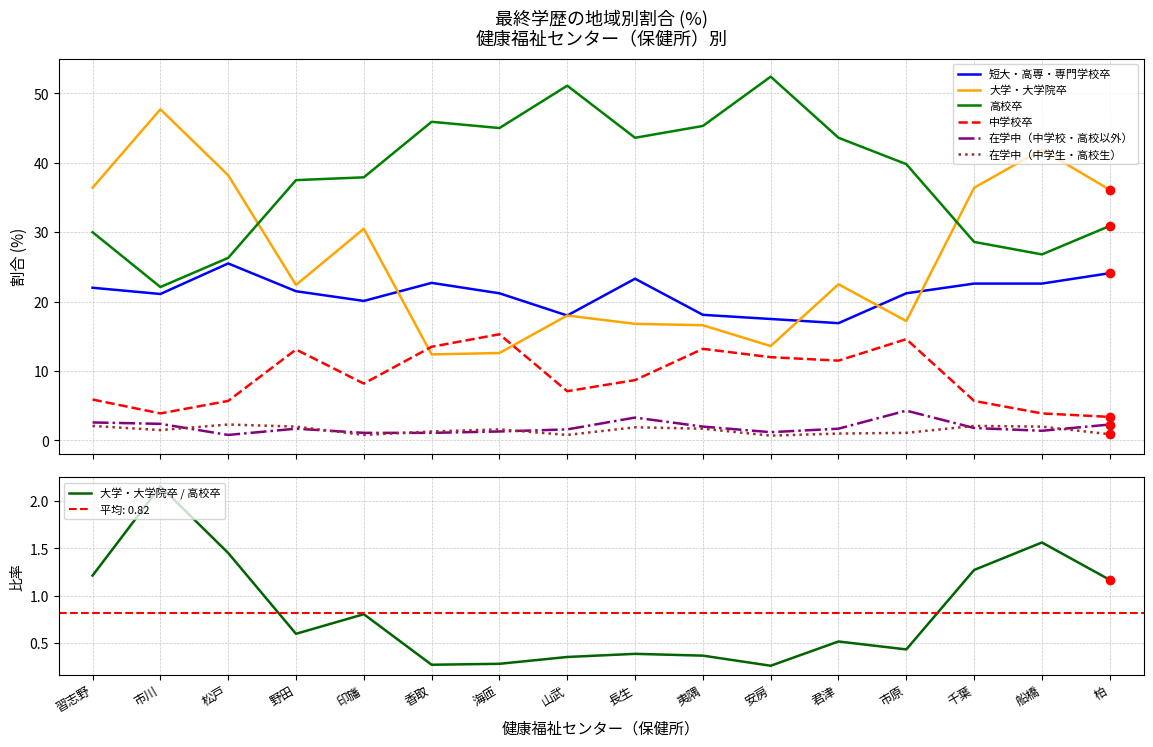

What position from the left is 野田?

4